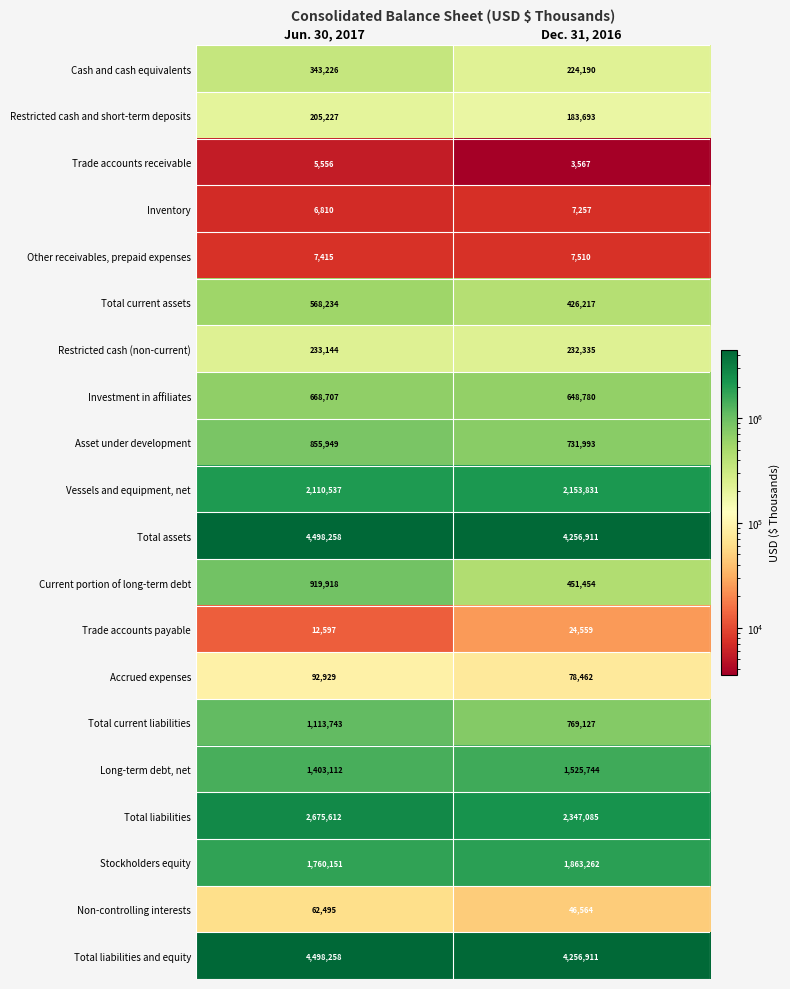

The Total current liabilities series shows 1113743 at Jun. 30, 2017. True or false?

True